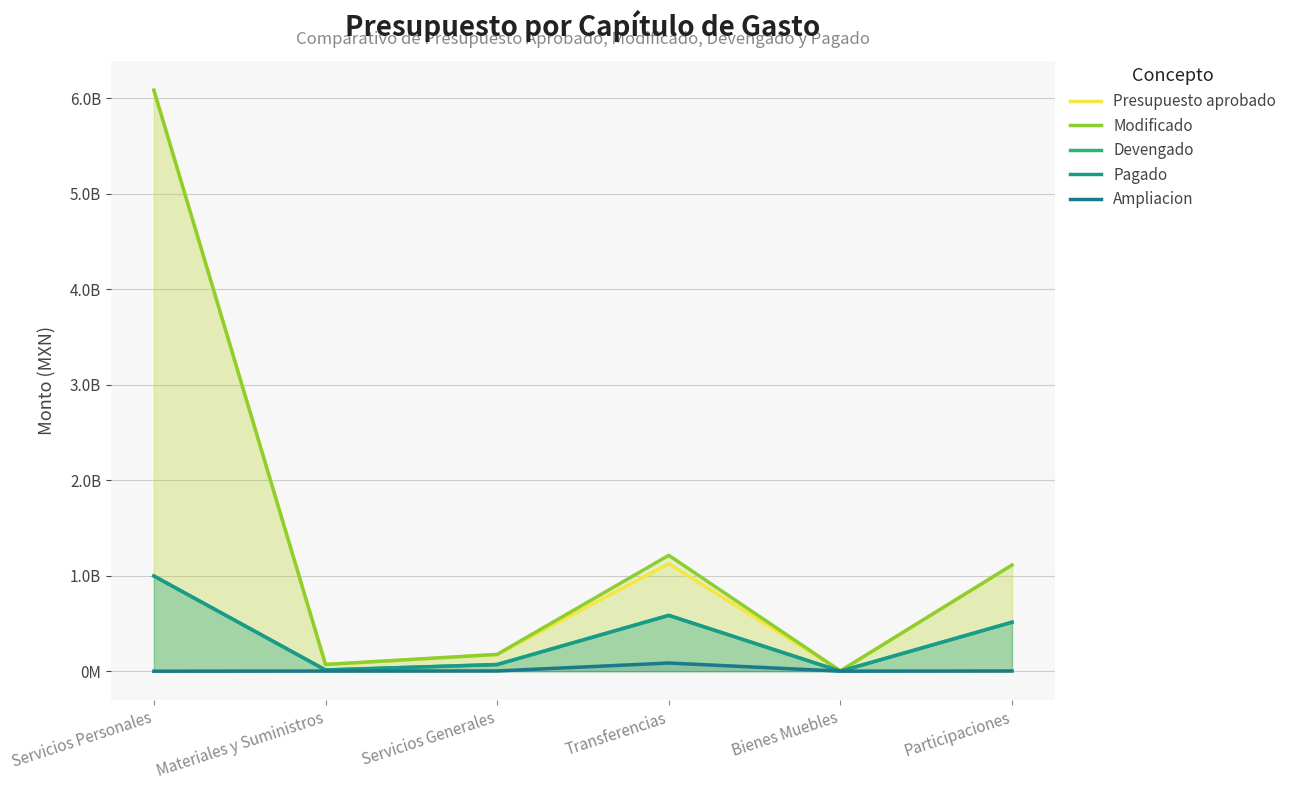

What is the difference between the maximum and minimum values in the Modificado series?

6080007056.0